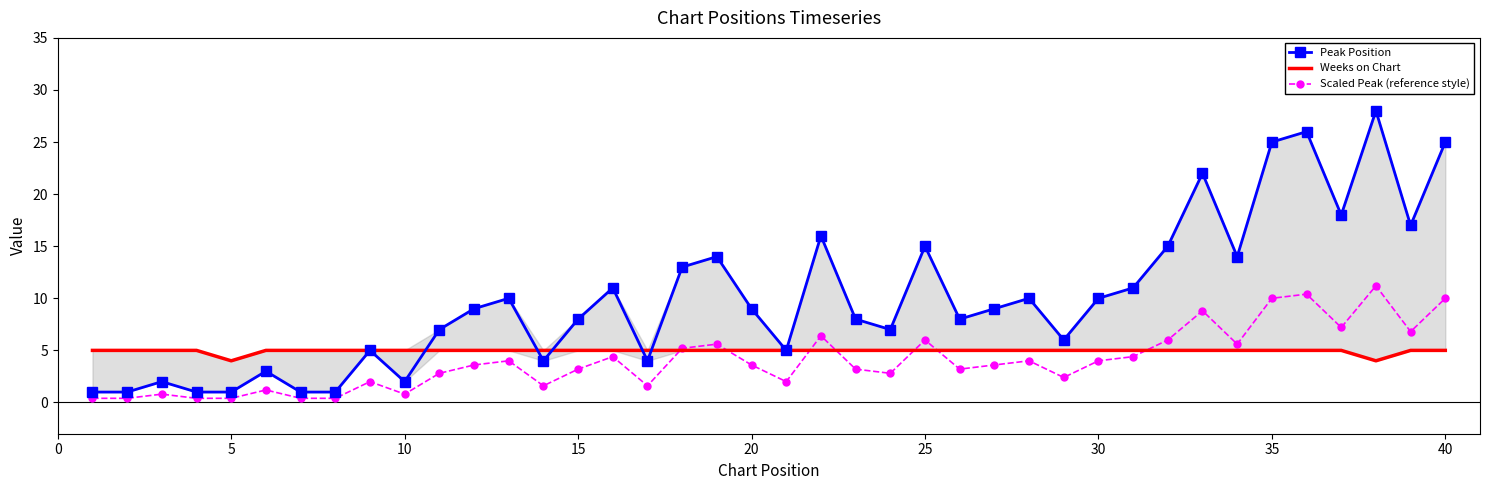

True or false: Scaled Peak (reference style) has more than 1 interior local peaks.

True